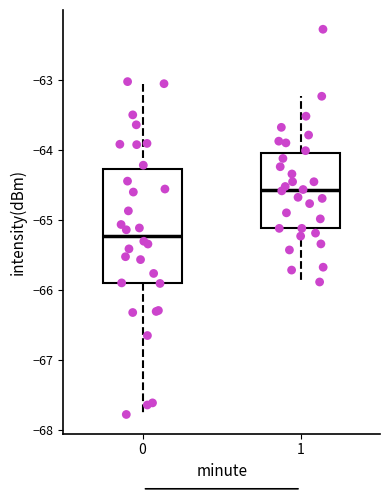

Which box's median line is the lowest?

0